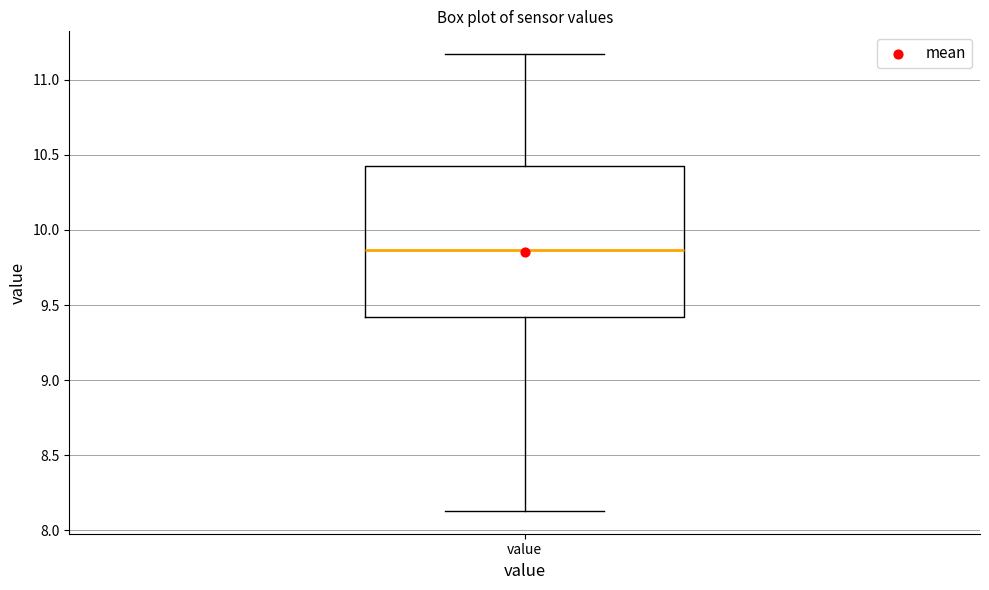

Transcribe this box plot: give where the median line is, the range the box spans, and where the two whiskers end, as read against the y-axis. The values are not printed on the chart, so give them approximately, as read against the axis.

median 9.85, box 9.40 to 10.45, whiskers 8.15 to 11.15